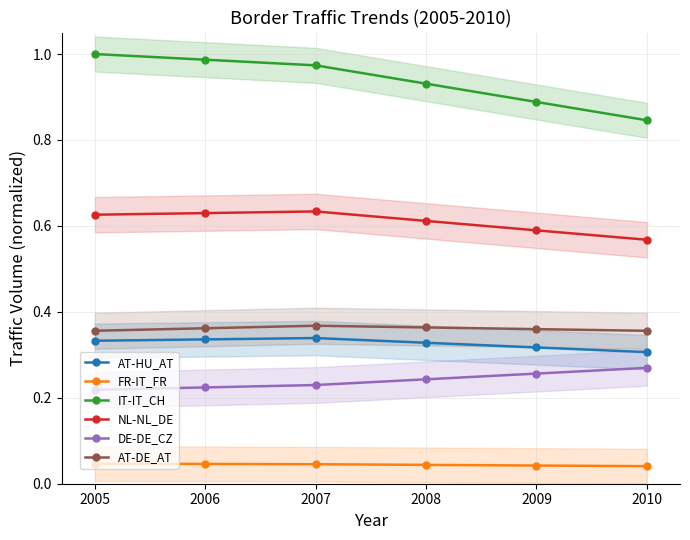

Does the chart display data point markers on the line(s)?

Yes